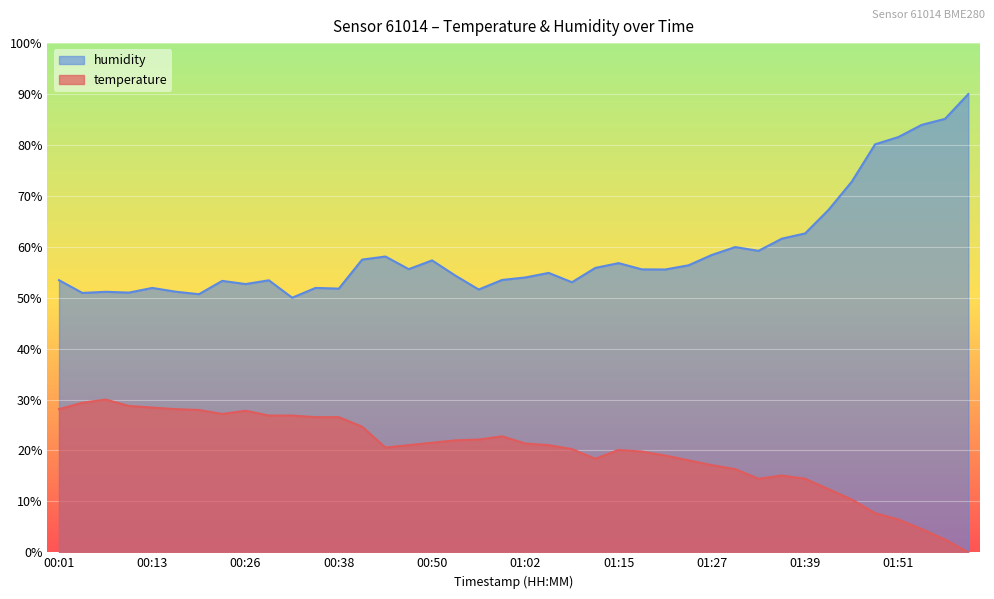

List the labels in order of temperature value, smallest first.

02:01, 01:57, 01:54, 01:51, 01:48, 01:45, 01:42, 01:33, 01:39, 01:36, 01:30, 01:27, 01:24, 01:12, 01:21, 01:18, 01:15, 01:08, 00:44, 00:47, 01:05, 01:02, 00:50, 00:53, 00:56, 00:59, 00:41, 00:35, 00:38, 00:29, 00:32, 00:23, 00:26, 00:20, 00:01, 00:17, 00:13, 00:10, 00:04, 00:07